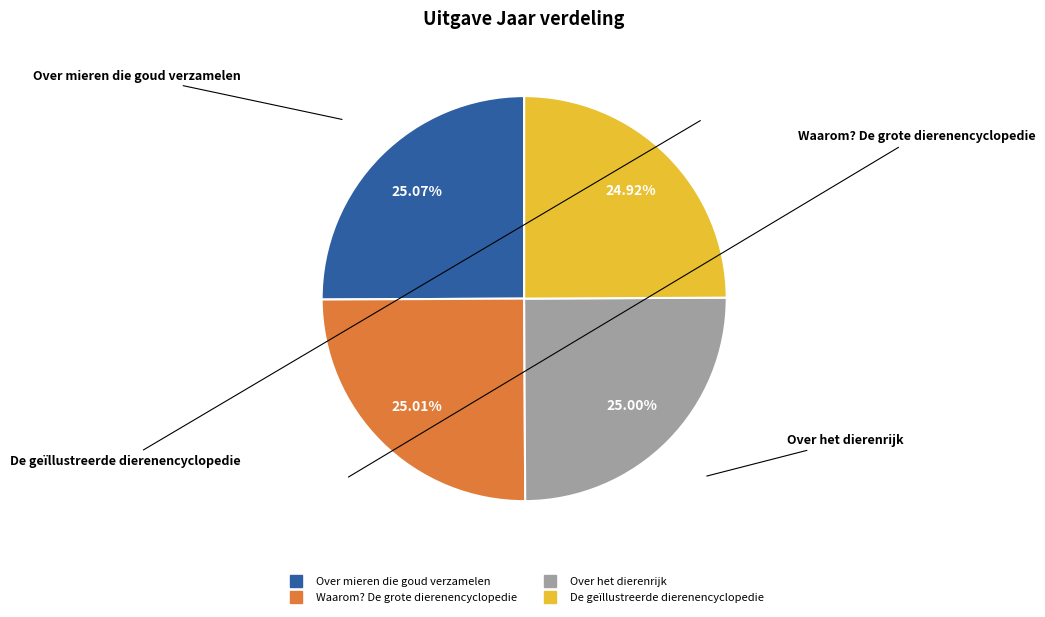

Count the number of slices in the pie.

4